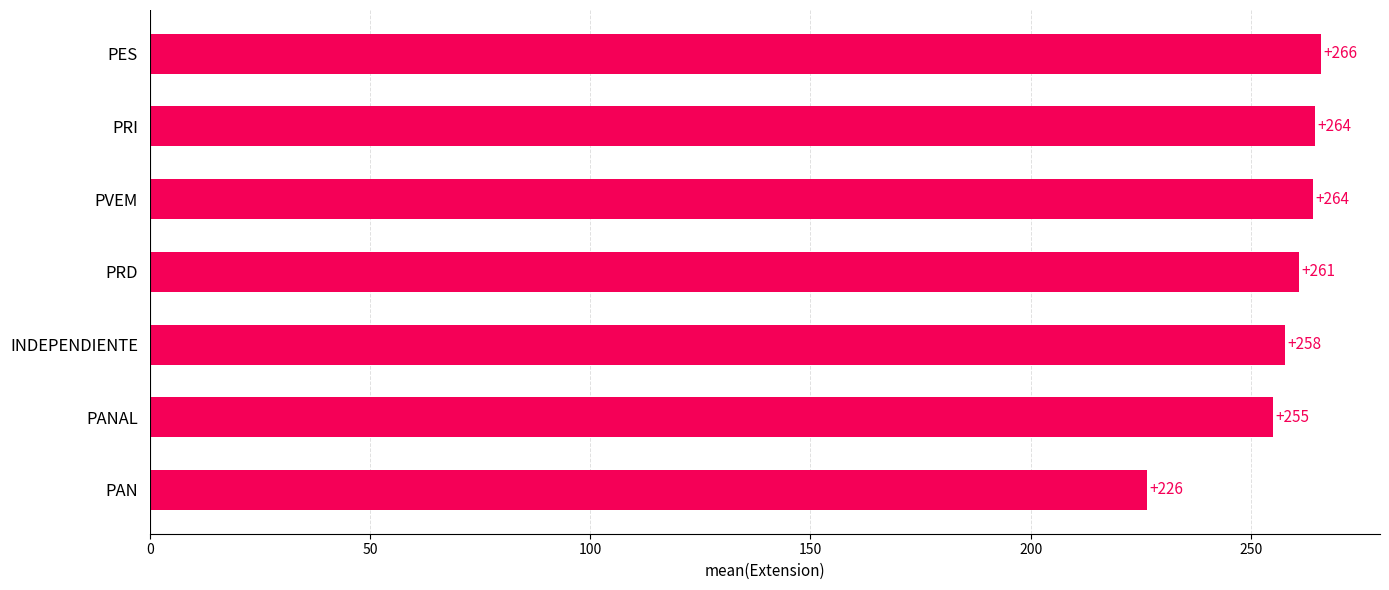

Where is the data nearest to the value 246?

PANAL